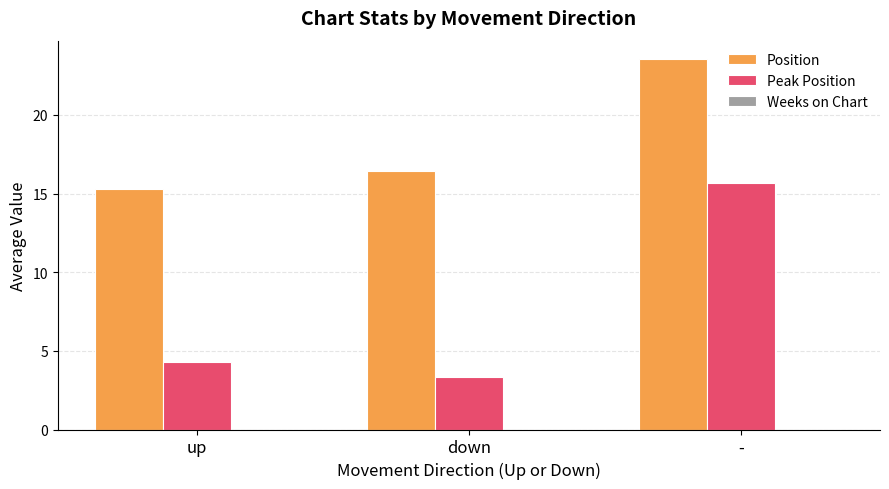

How many bars are there in total?

6